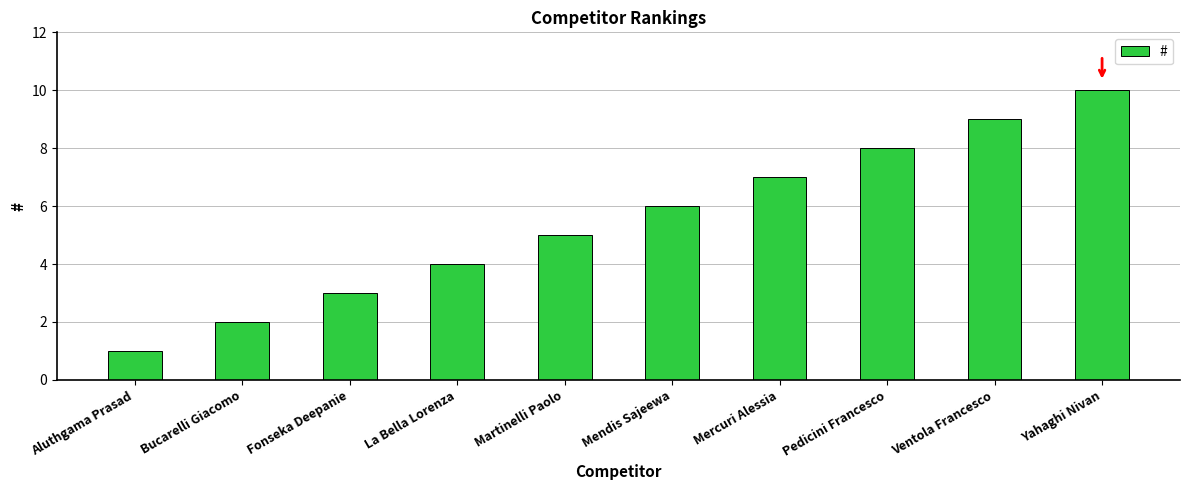

Does the chart contain stacked bars?

No